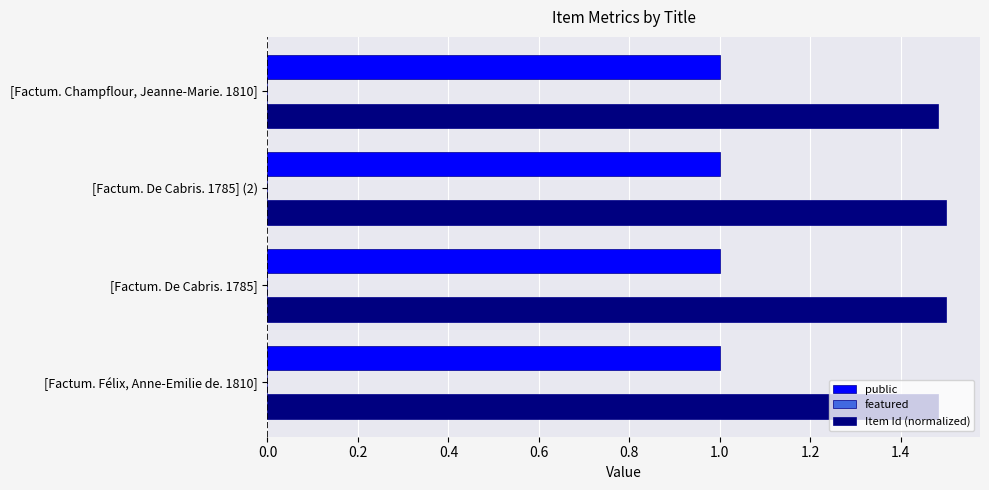

The value of Item Id (normalized) at [Factum. Champflour, Jeanne-Marie. 1810] is 1.5. True or false?

True